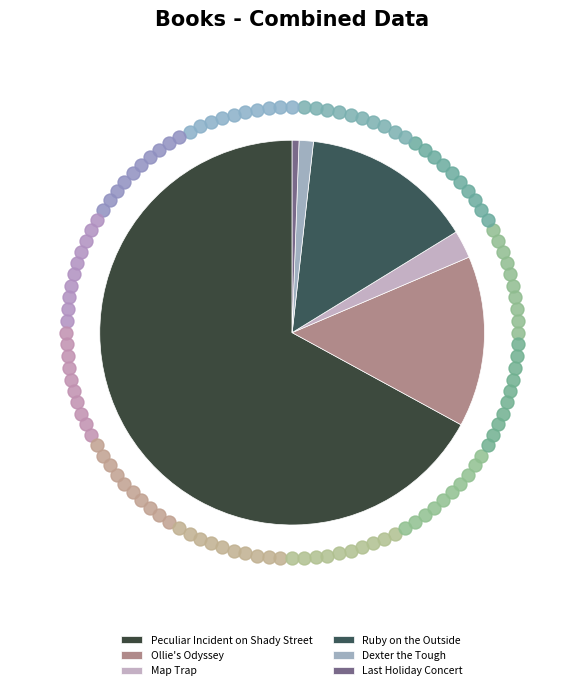

True or false: Peculiar Incident on Shady Street accounts for 67% of the total.

True